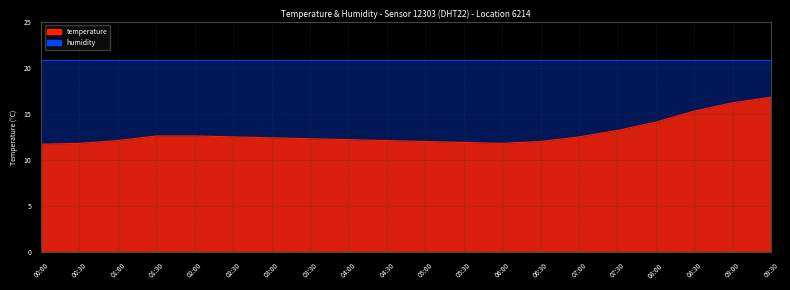

What is the average value?

12.9